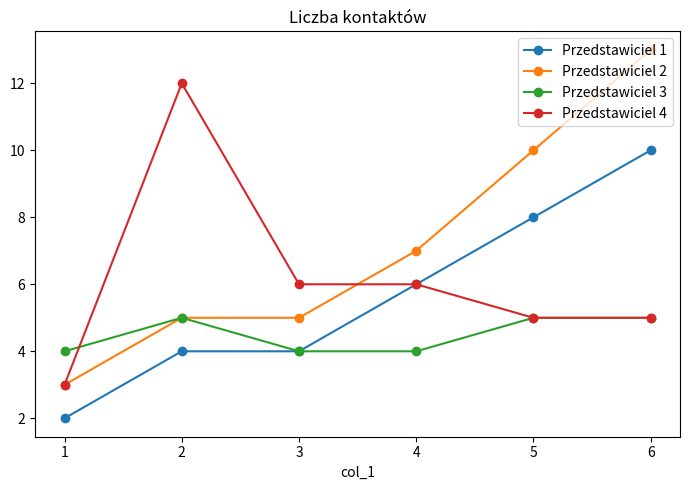

What is the difference between the maximum and minimum values in the Przedstawiciel 1 series?

8